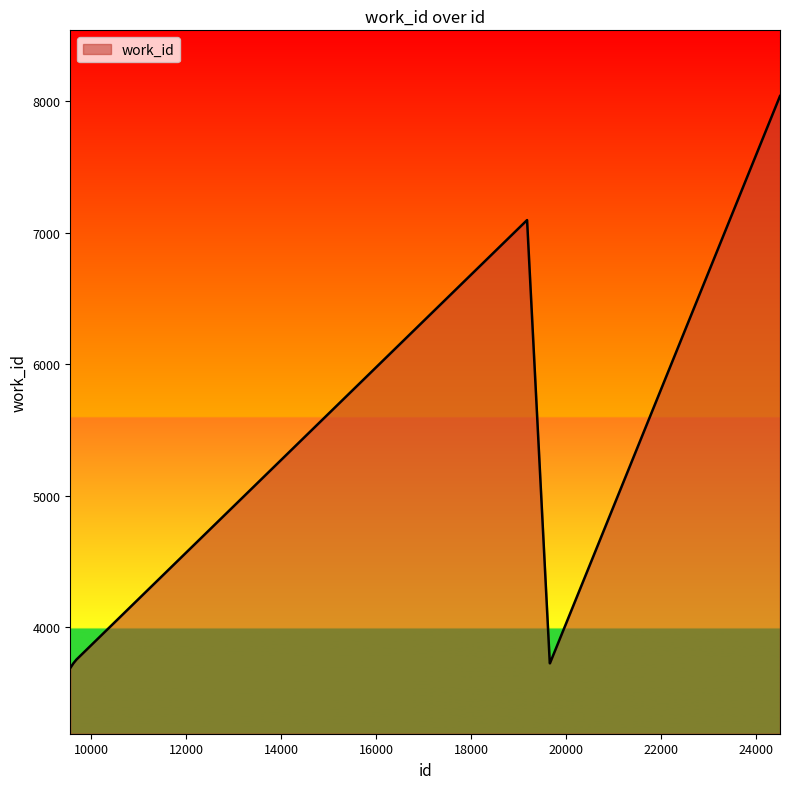

What is the maximum value shown in the chart?

8041